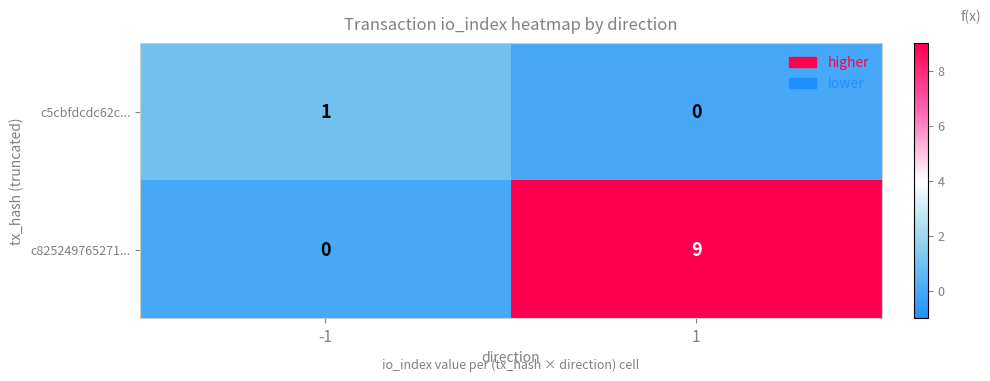

Is it true that c5cbfdcdc62c... equals 0 at 1?

True